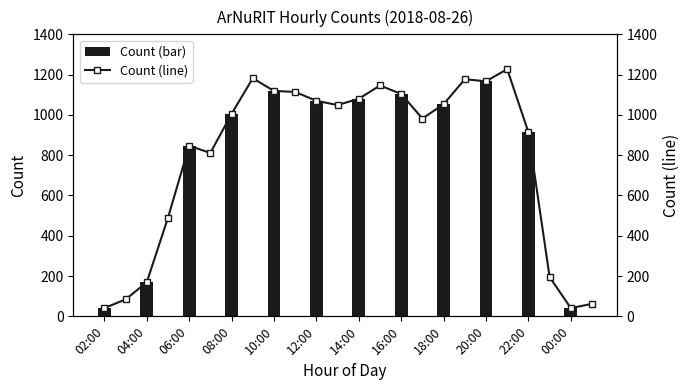

Are the bars grouped side by side (vs. stacked)?

No